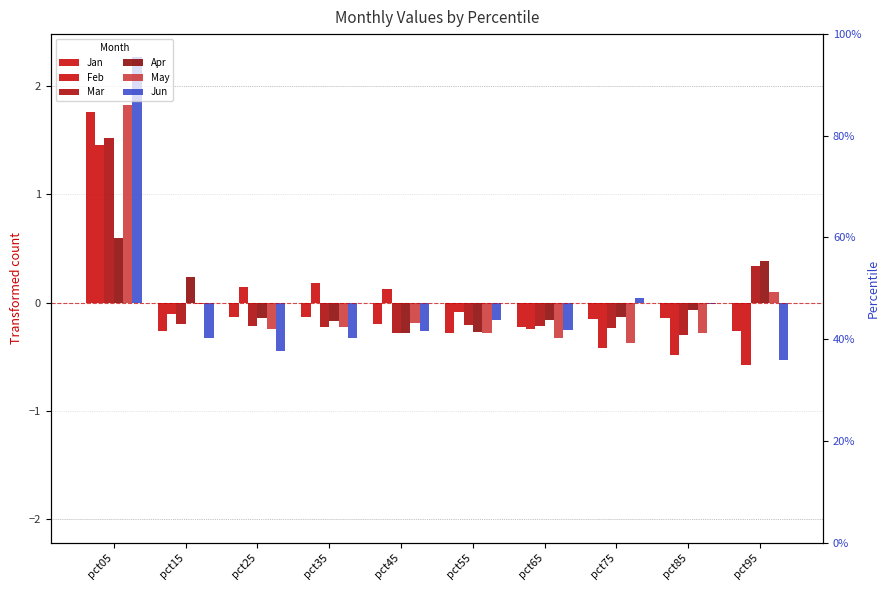

True or false: Mar has a value of -0.1 at pct85.

False